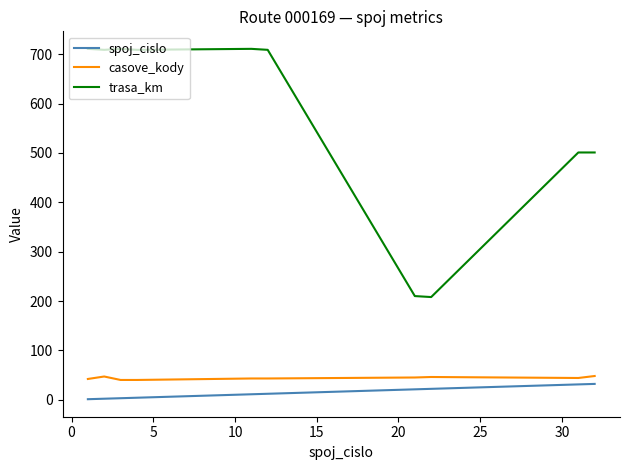

What is the maximum value for trasa_km?

711